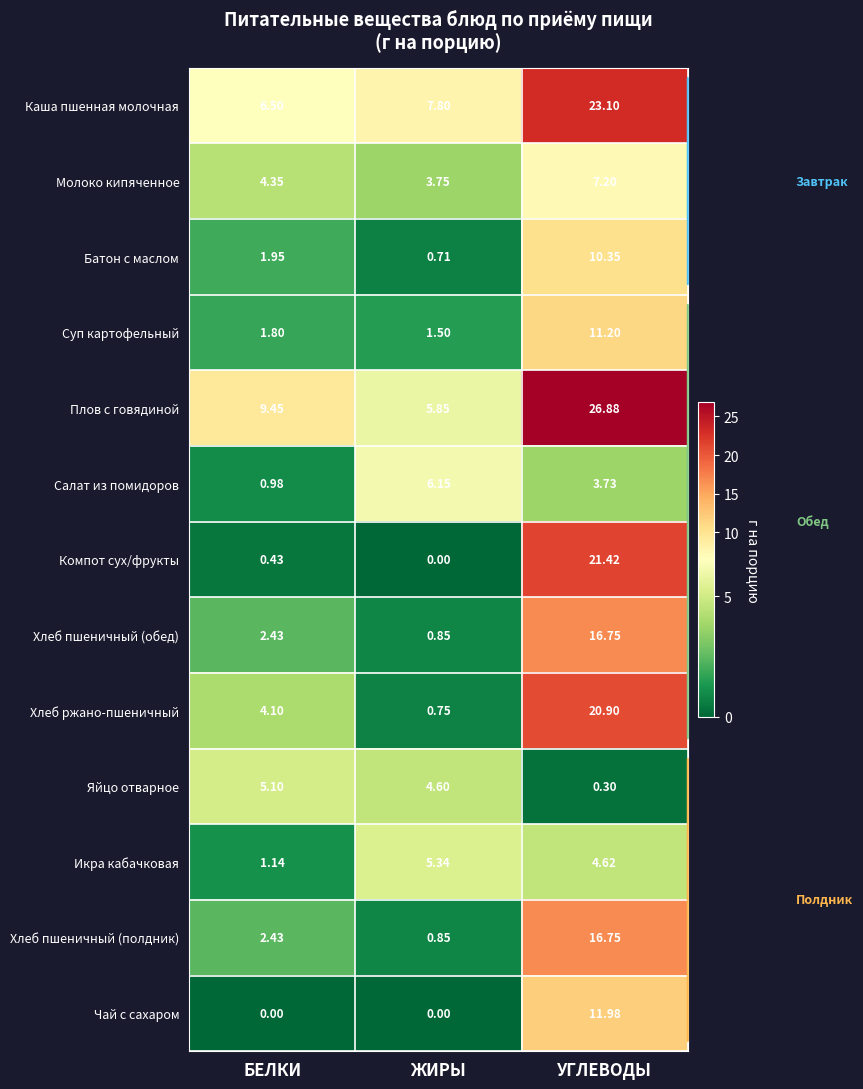

List the labels in order of Компот сух/фрукты value, smallest first.

ЖИРЫ, БЕЛКИ, УГЛЕВОДЫ